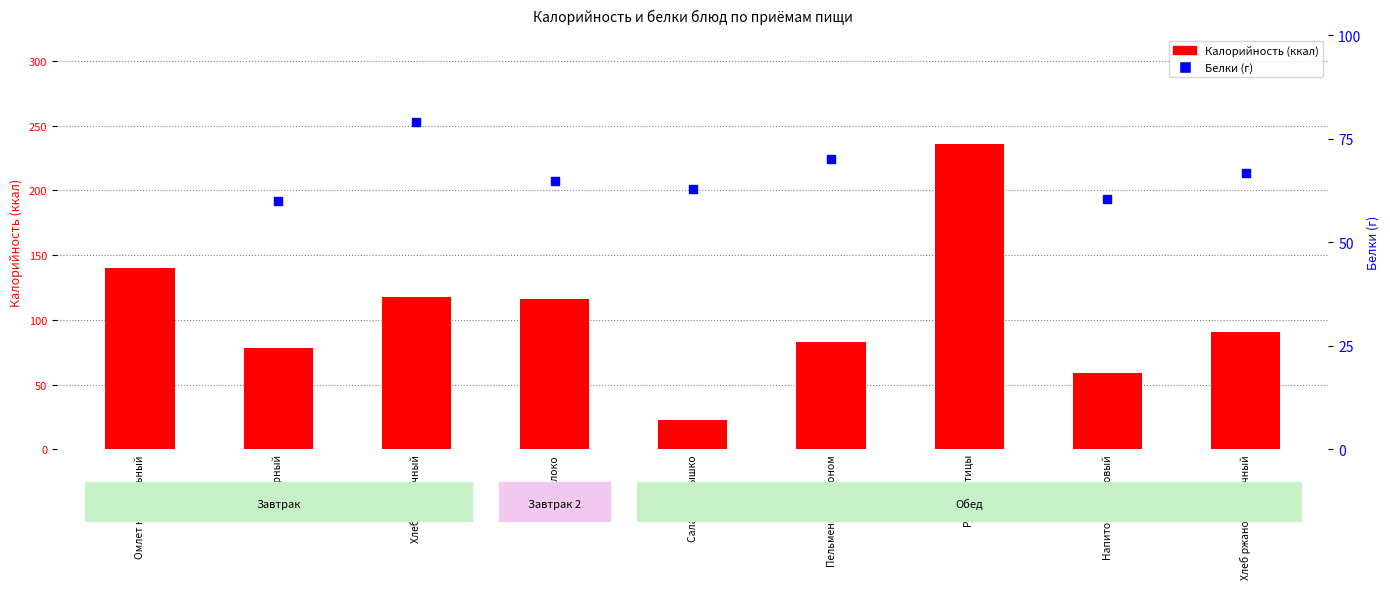

Which series contains the lowest Y value?

Калорийность